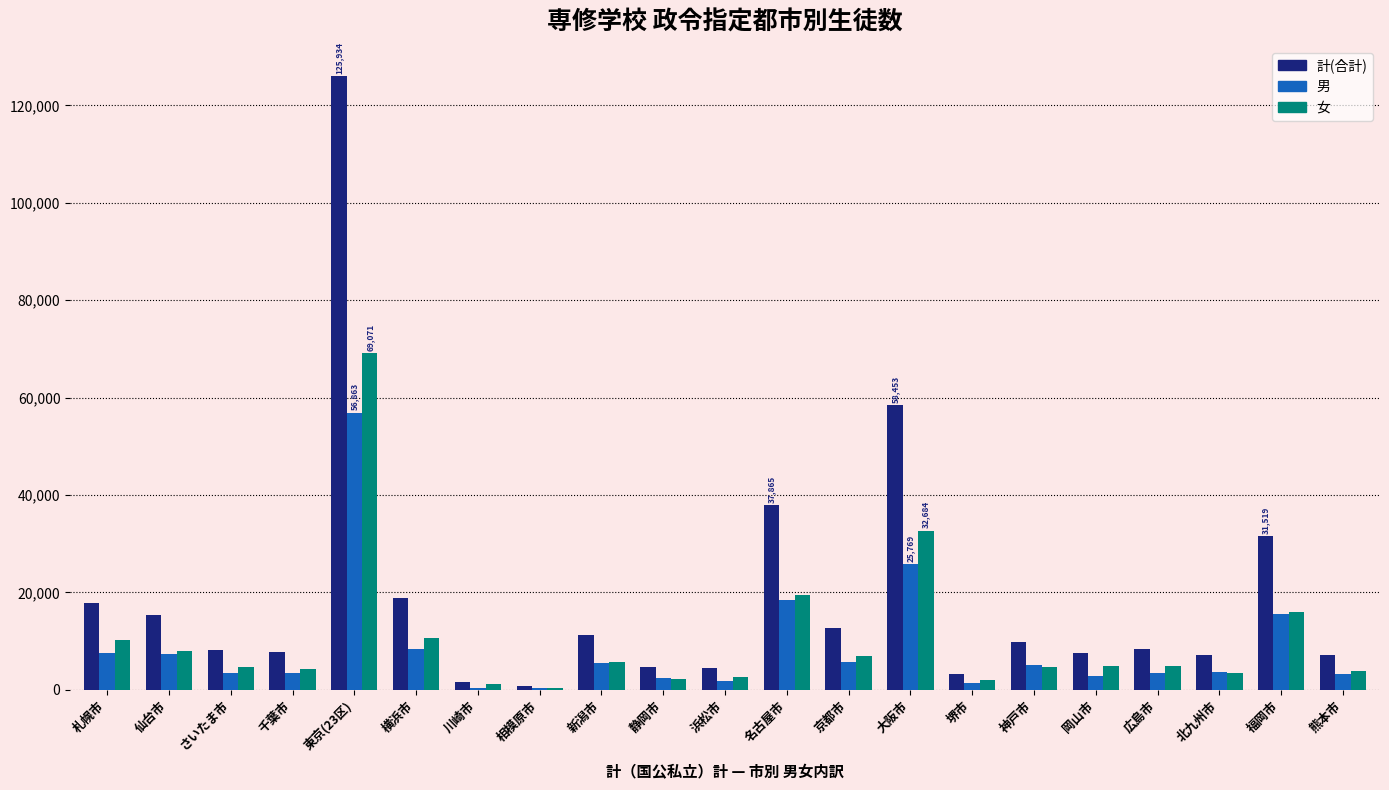

Between 横浜市 and 大阪市, which series saw the biggest shift?

計(合計)